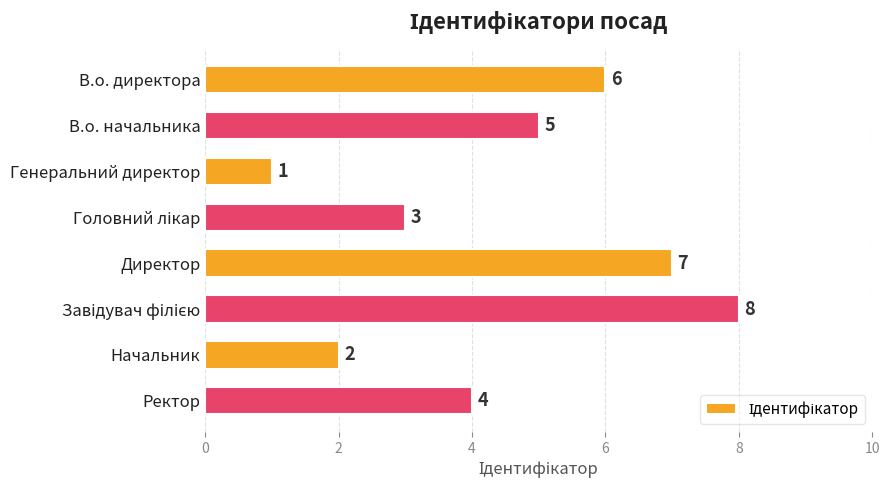

Where is the data nearest to the value 4?

Ректор